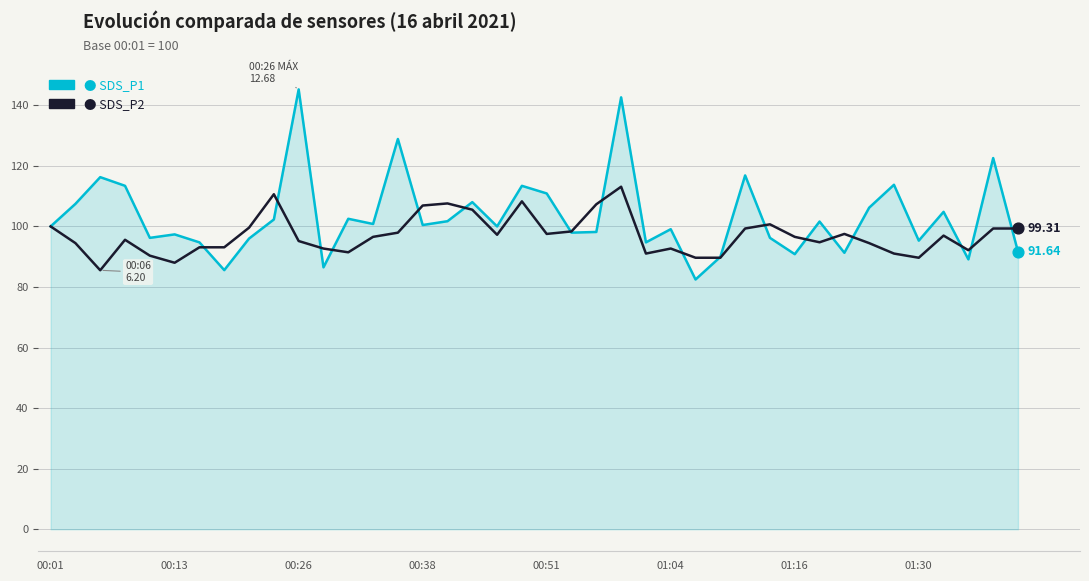

Does the chart have visible grid lines?

Yes